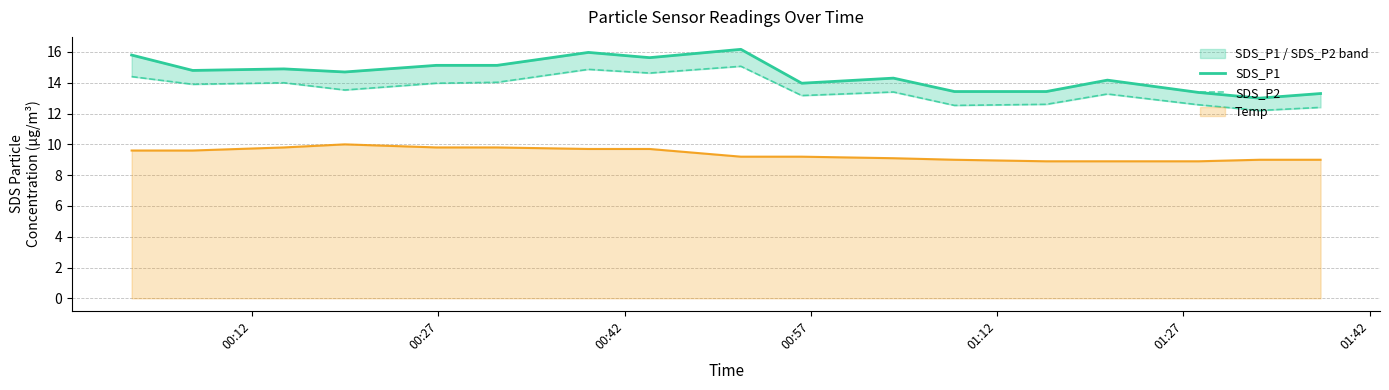

Does the chart display data point markers on the line(s)?

No